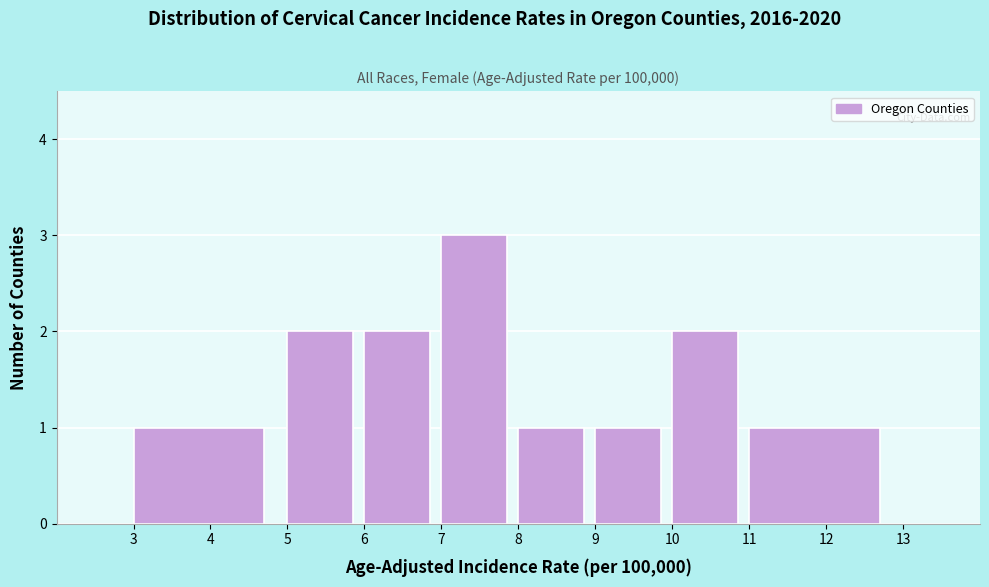

Reading left to right, transcribe this chart: for each bar, give the range it covers on the x-axis and its height. The values are not printed on the chart, so give them approximately, as read against the axis.

3 to 5: 1
5 to 6: 2
6 to 7: 2
7 to 8: 3
8 to 9: 1
9 to 10: 1
10 to 11: 2
11 to 13: 1